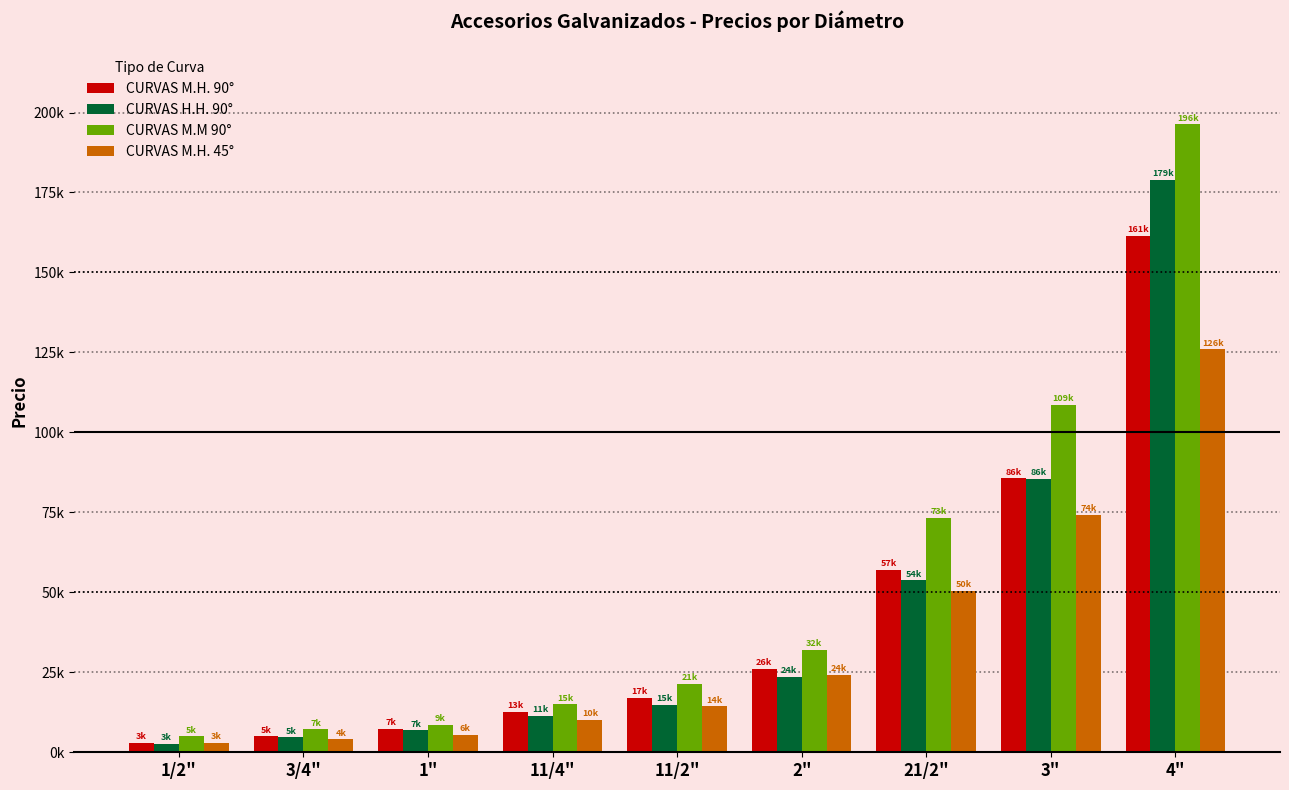

What is the sum of the CURVAS M.M 90° values at 4" and 11/4"?

211278.0